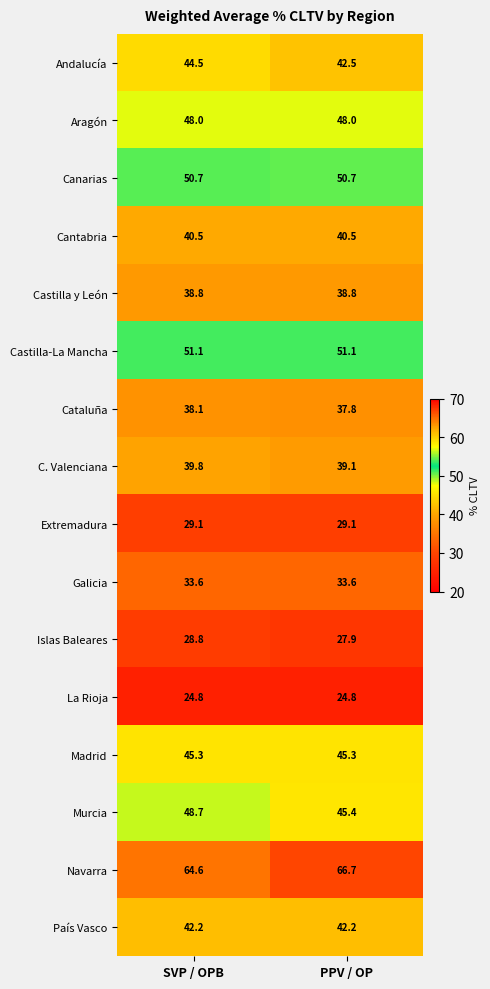

Between SVP / OPB and PPV / OP, which series saw the biggest shift?

Murcia